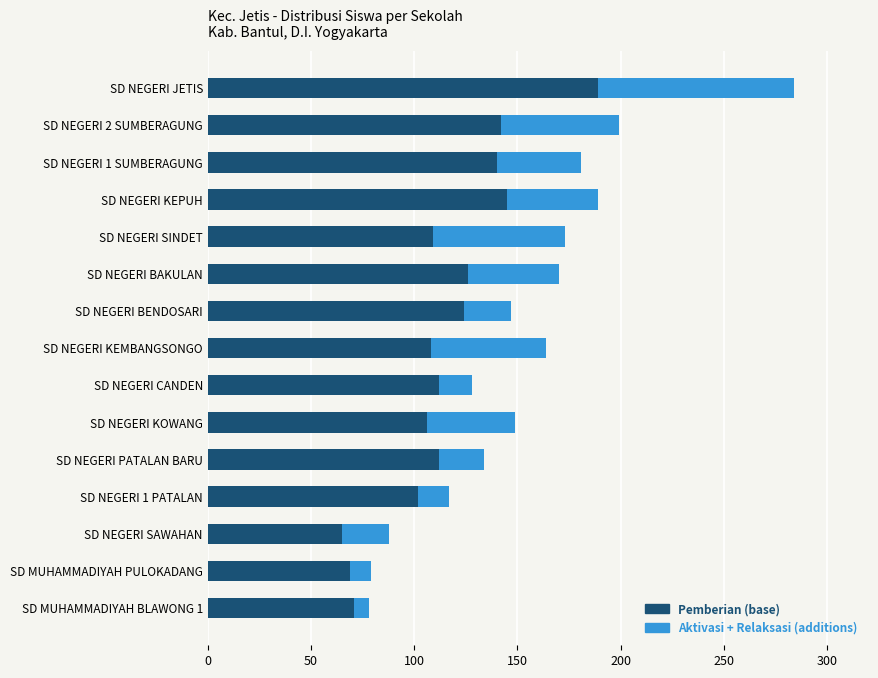

What is the total value across all series at SD NEGERI 1 SUMBERAGUNG?

181